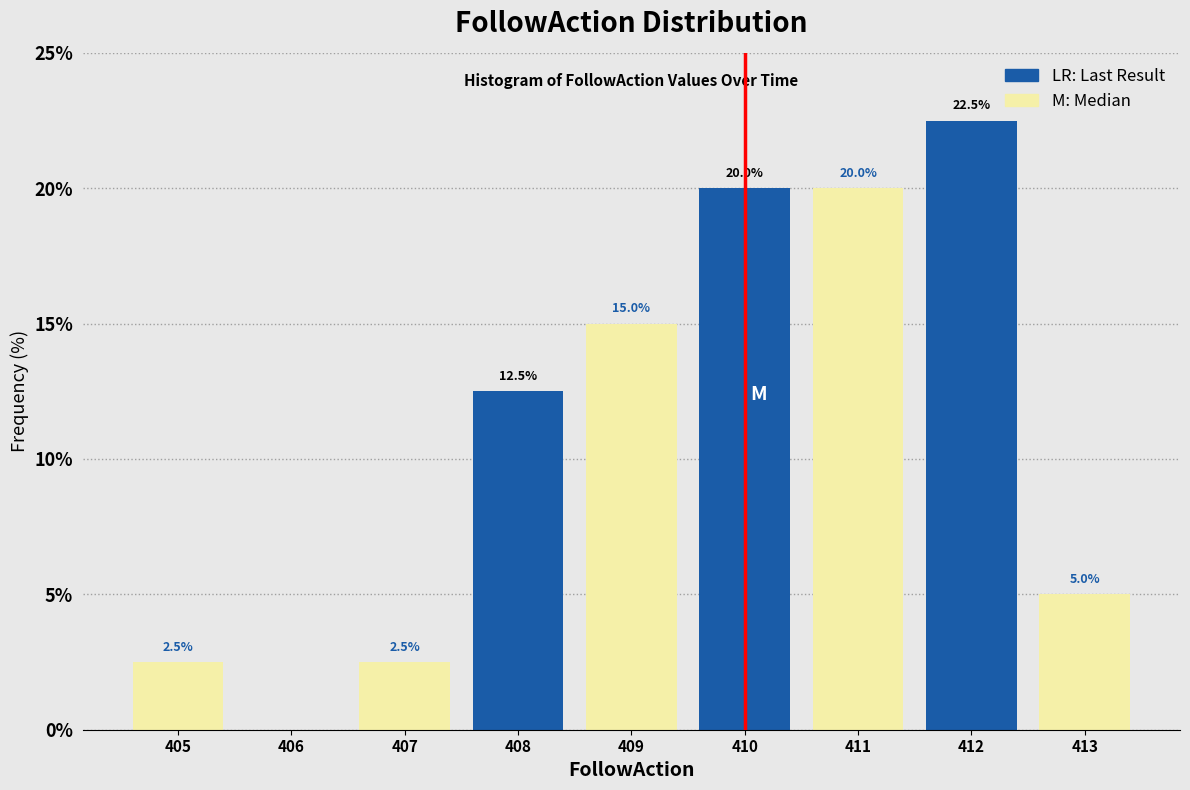

Which range on the x-axis has the tallest bar?

411.5 to 412.5